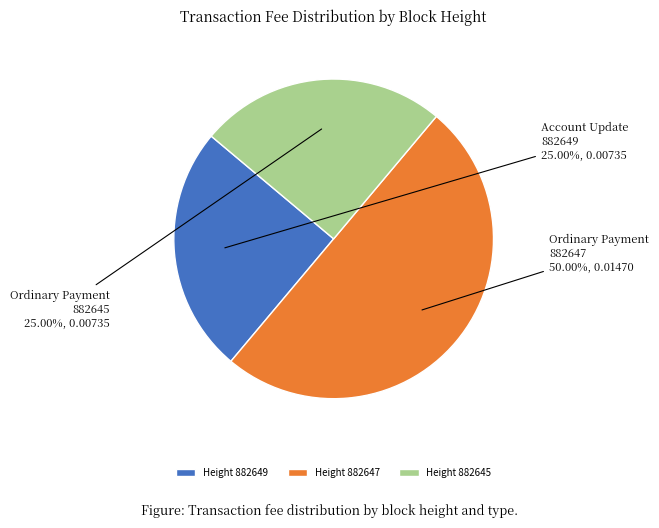

Do Height 882647 and Height 882649 together represent more than half of the pie?

Yes